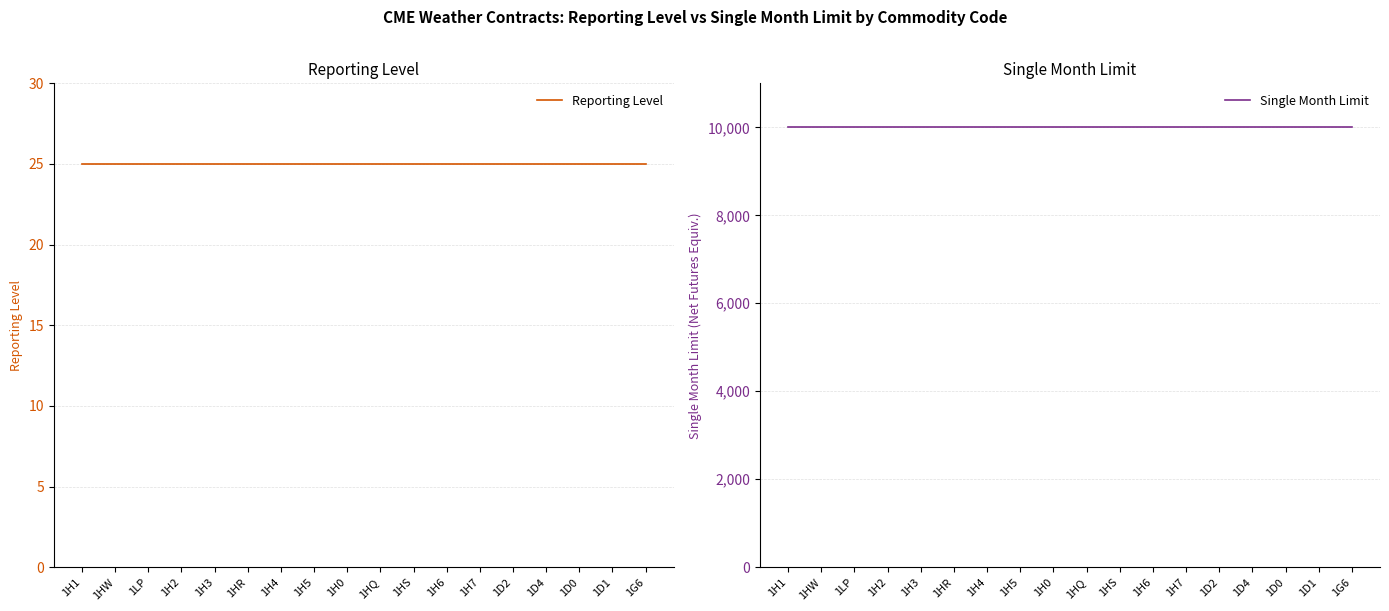

Which label corresponds to the largest value in the chart?

1H1